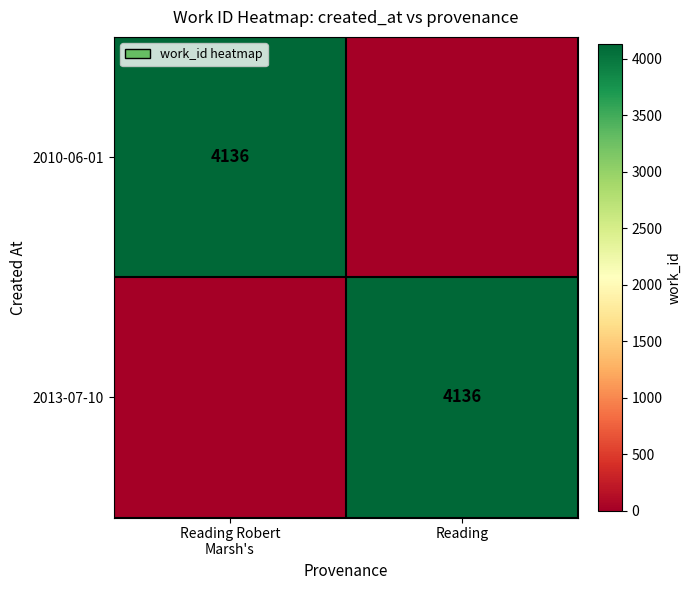

The 2013-07-10 series shows 2881 at Reading. True or false?

False